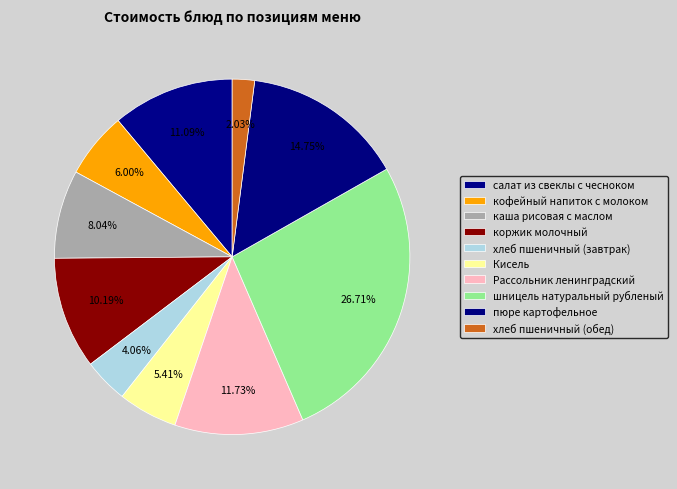

What is the ratio of the value at Кисель to the value at каша рисовая с маслом?

0.7